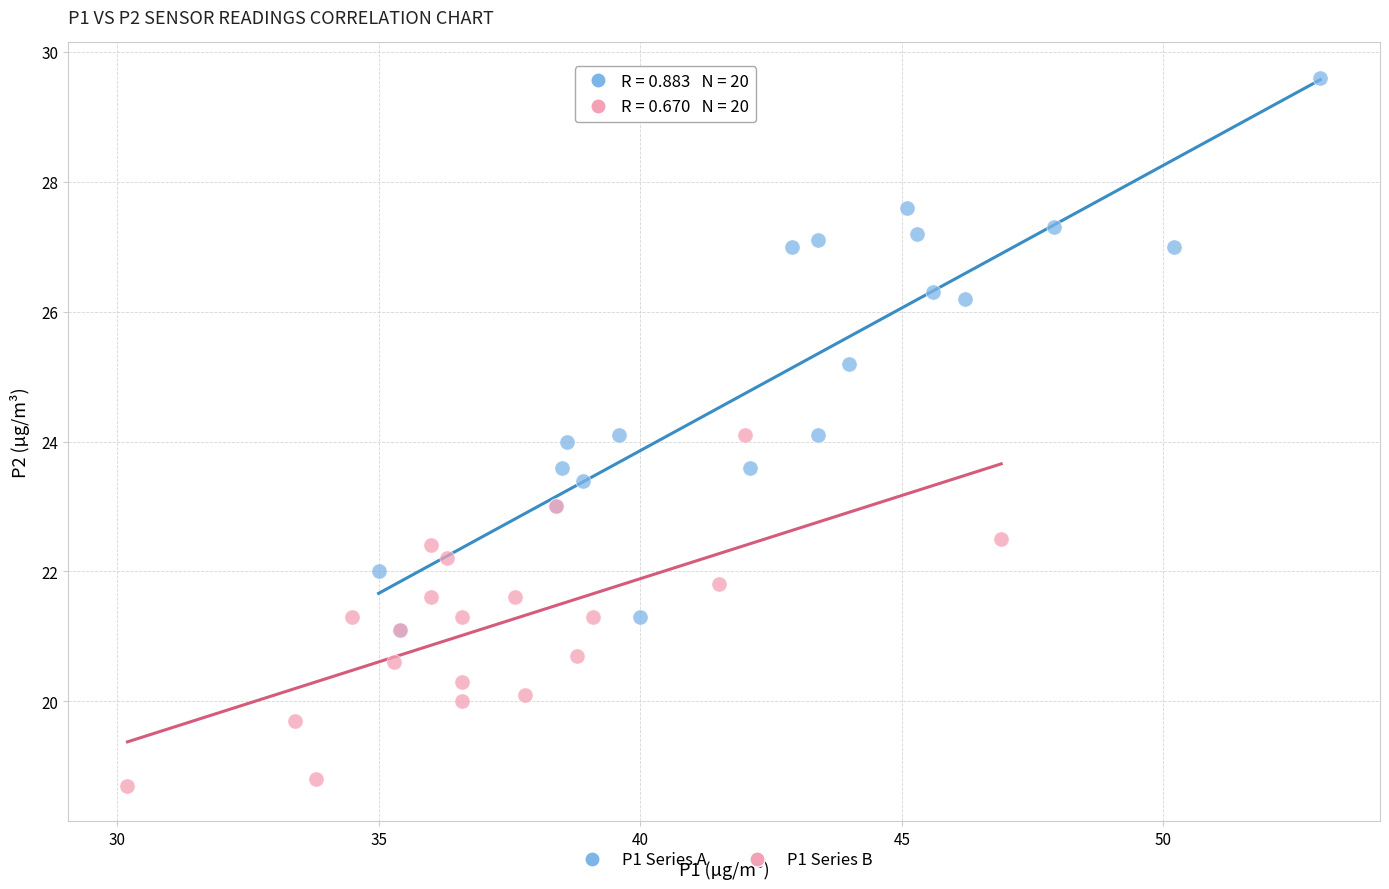

Which series has the widest spread of Y values?

P1 Series A